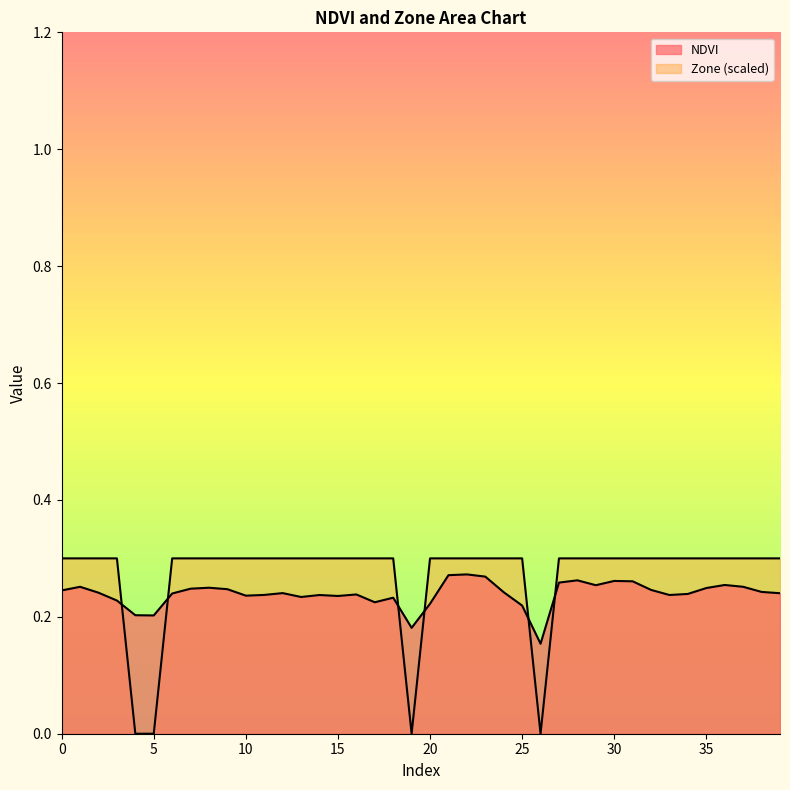

What is the sum of all Zone values?

10.8